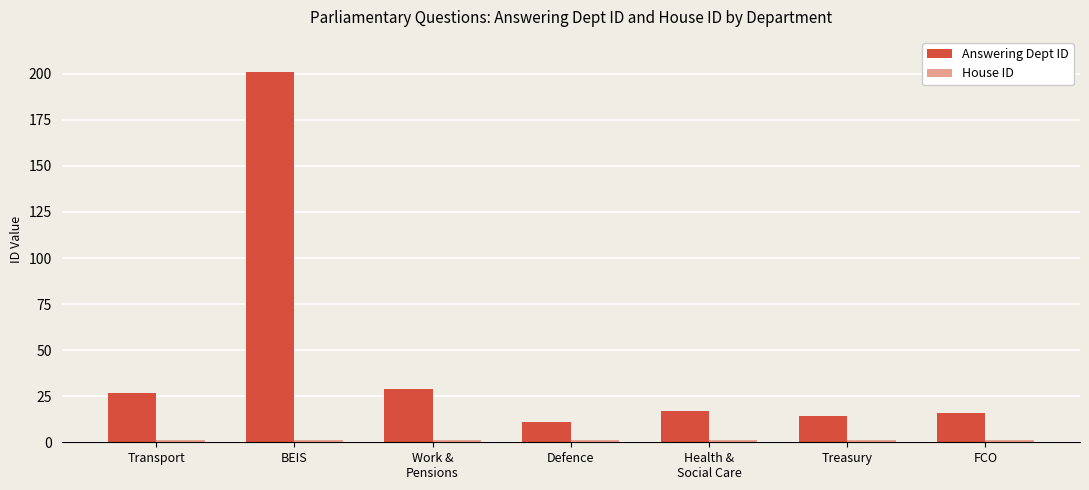

What is the label of the 3rd bar from the left?

Work &
Pensions